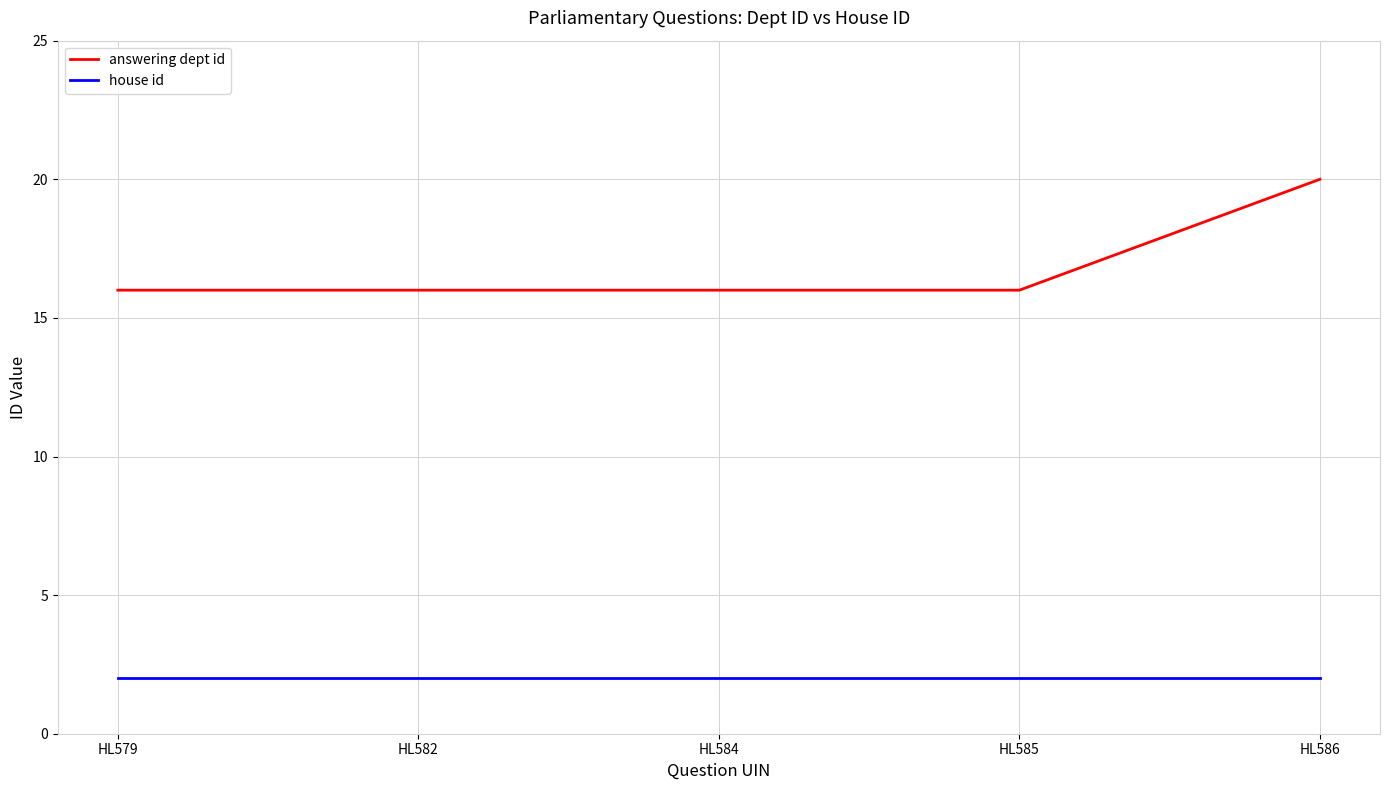

Does the chart have visible grid lines?

Yes